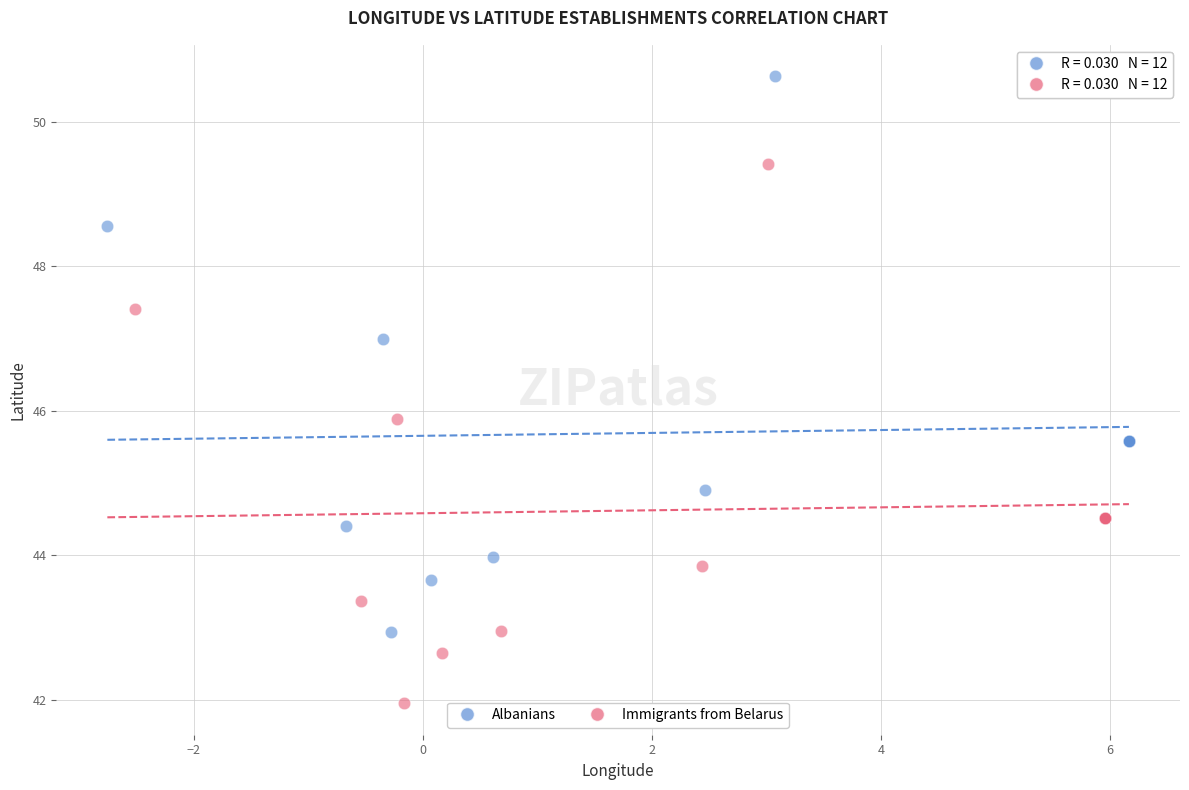

Which series has the largest Y range (max minus min)?

Albanians